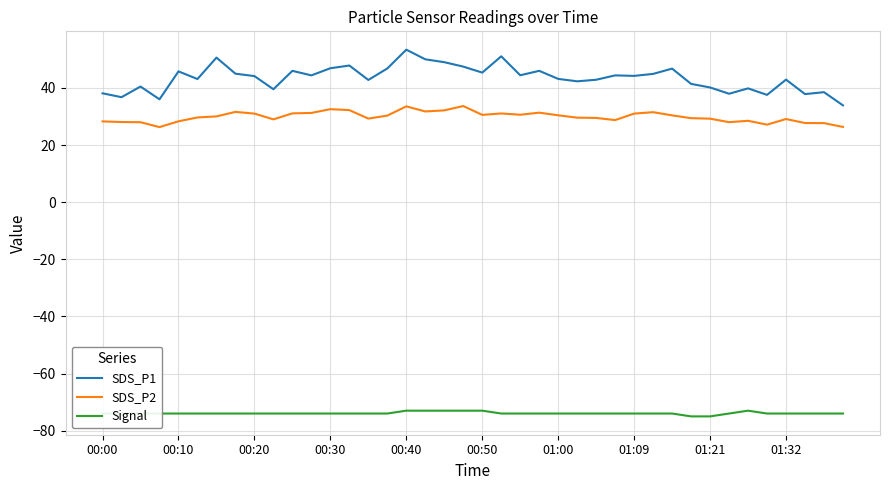

Which series has the largest total across all categories?

SDS_P1